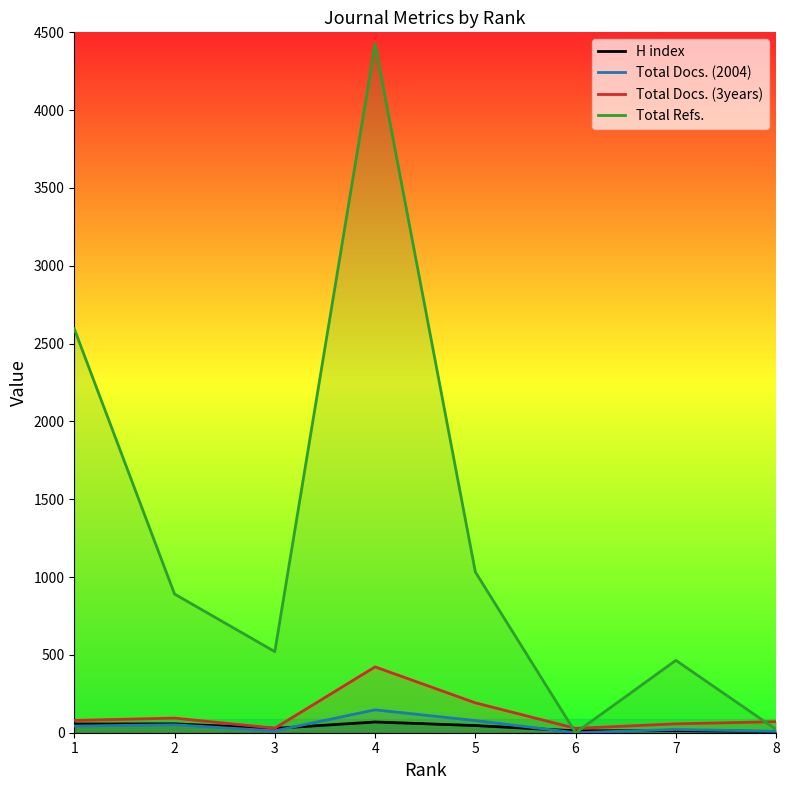

Count the number of categories in the chart.

8